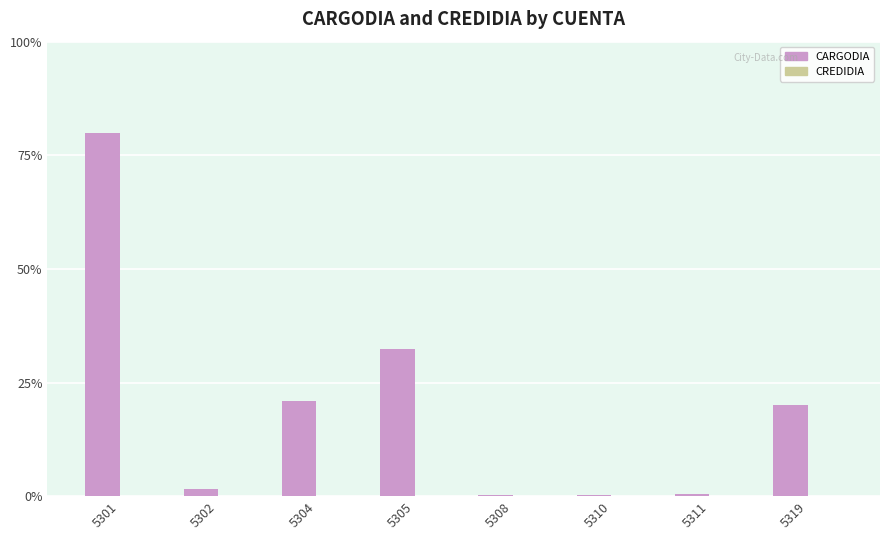

Which has a higher value, 5319 or 5301?

5301